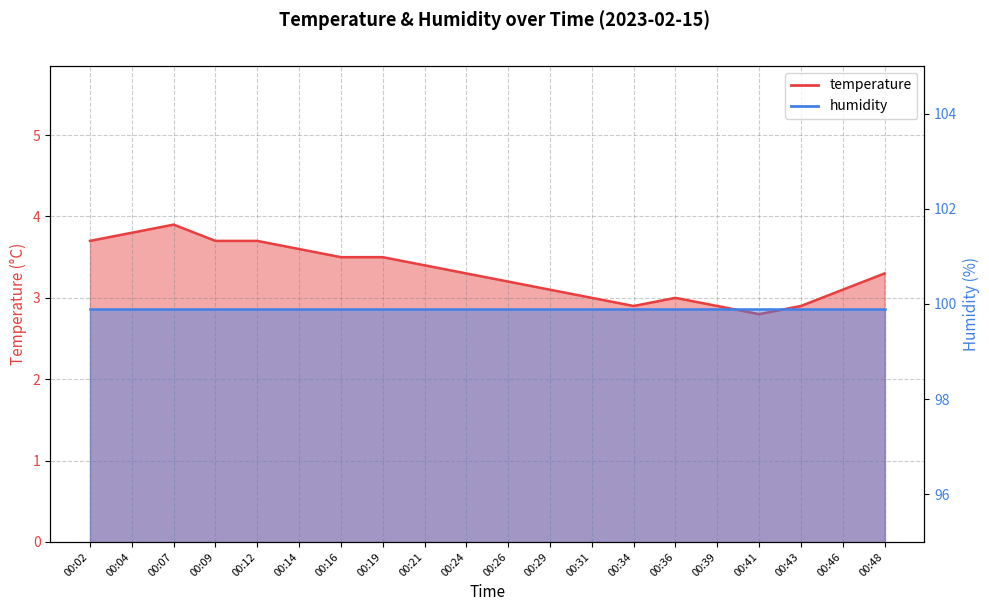

What is the change in value from 00:19 to 00:26?

-0.3